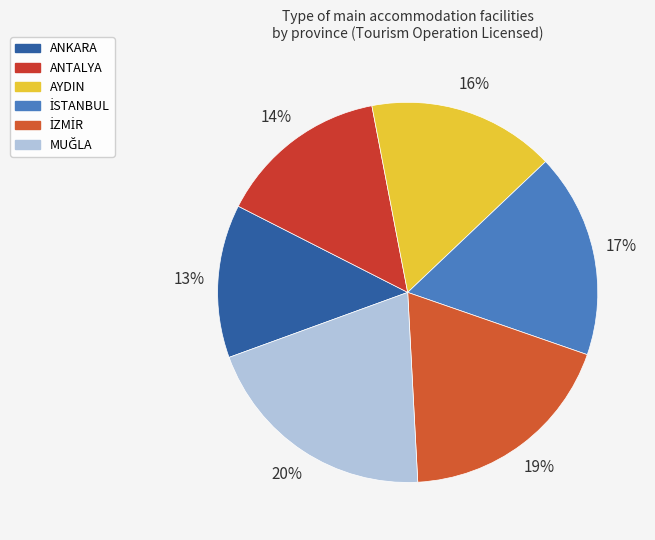

To the nearest percent, what portion does ANKARA represent?

13%